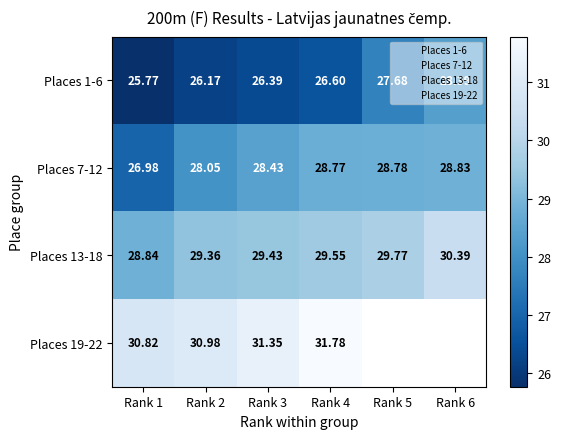

The Places 1-6 series shows 25.8 at Rank 1. True or false?

True